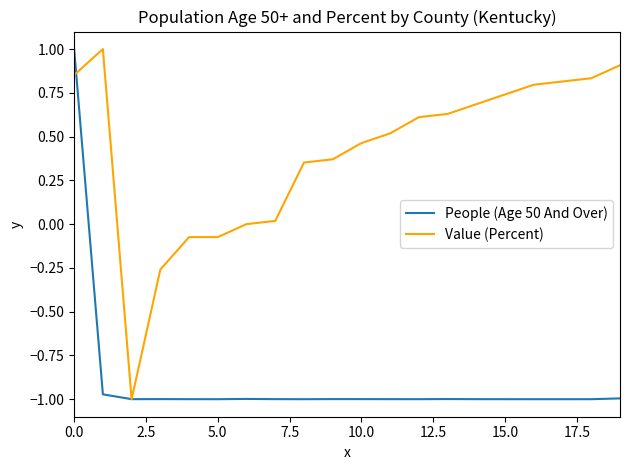

What are all the series names shown in the legend?

People (Age 50 And Over), Value (Percent)